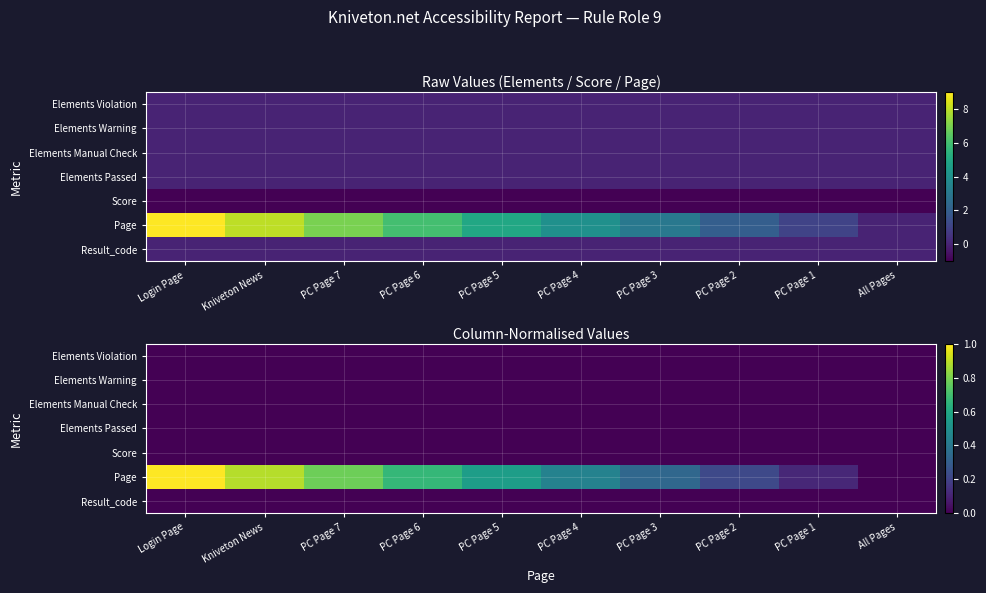

The Result_code series shows 0.0 at PC Page 1. True or false?

True